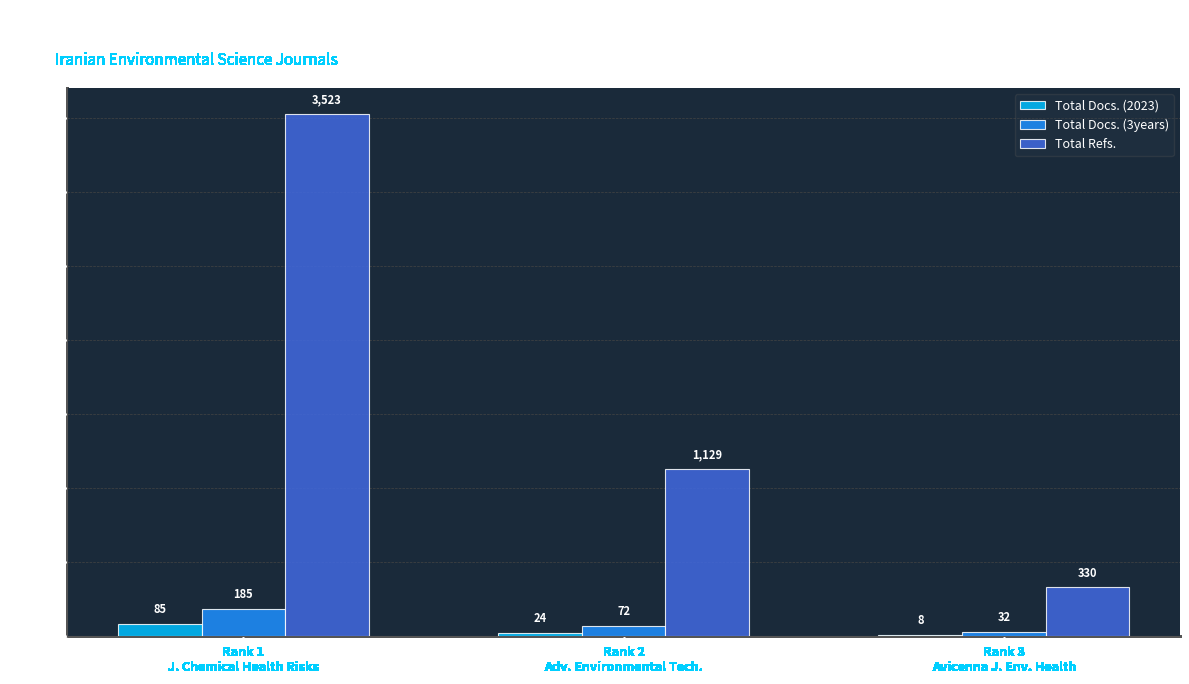

At which category is the sum across all series the highest?

Rank 1
J. Chemical Health Risks